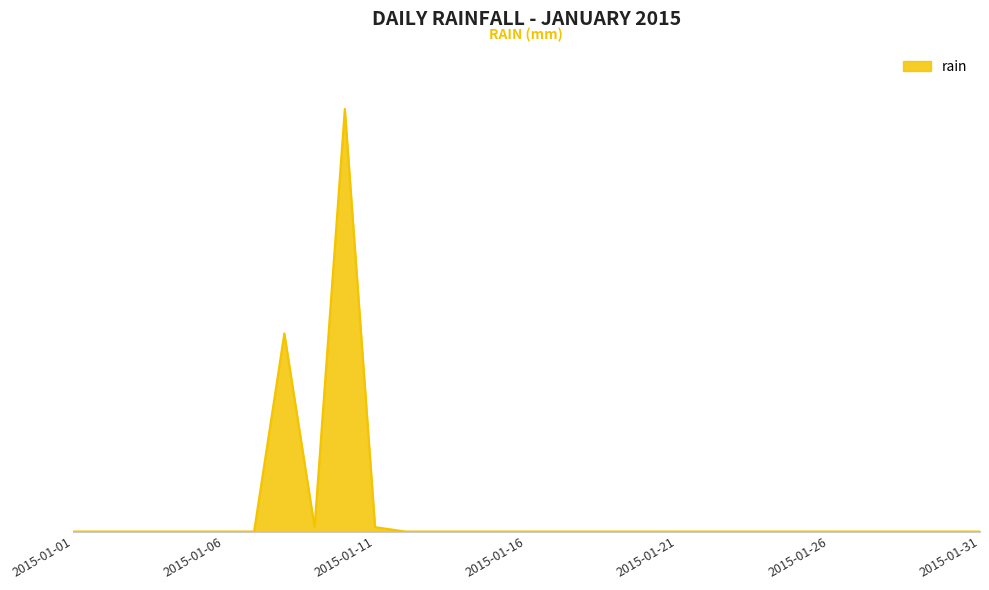

Rank the categories by value from lowest to highest.

2015-01-01, 2015-01-02, 2015-01-03, 2015-01-04, 2015-01-05, 2015-01-06, 2015-01-07, 2015-01-12, 2015-01-13, 2015-01-14, 2015-01-15, 2015-01-16, 2015-01-17, 2015-01-18, 2015-01-19, 2015-01-20, 2015-01-21, 2015-01-22, 2015-01-23, 2015-01-24, 2015-01-25, 2015-01-26, 2015-01-27, 2015-01-28, 2015-01-29, 2015-01-30, 2015-01-31, 2015-01-09, 2015-01-11, 2015-01-08, 2015-01-10